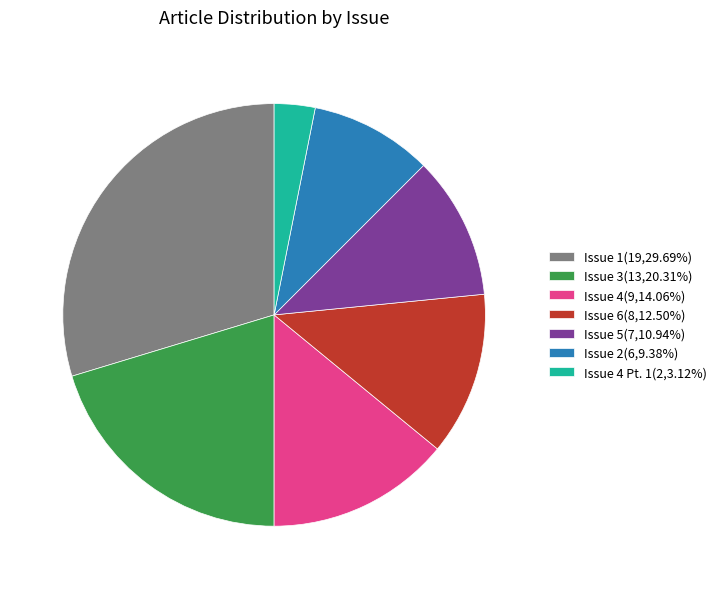

Is Issue 1(19,29.69%) the majority of the pie?

No